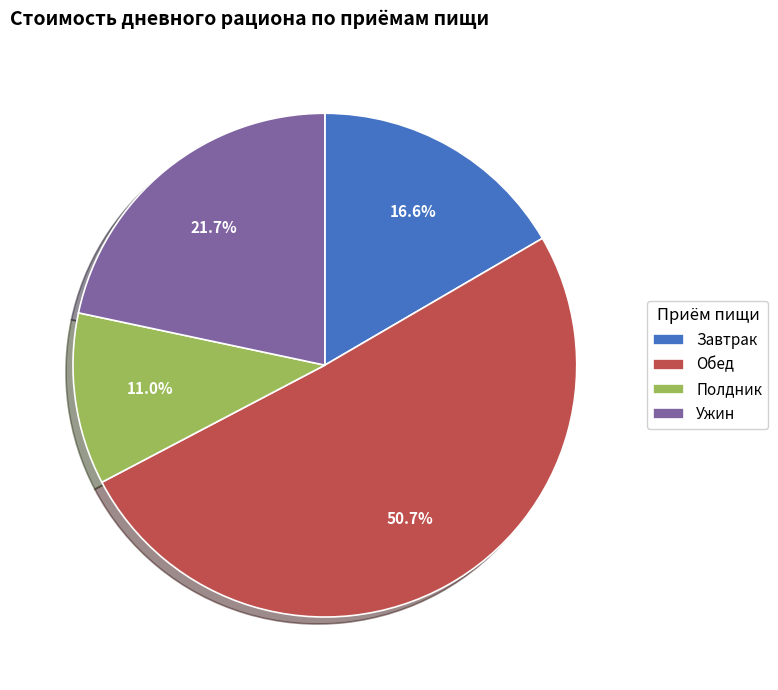

Between Ужин and Завтрак, which is larger?

Ужин